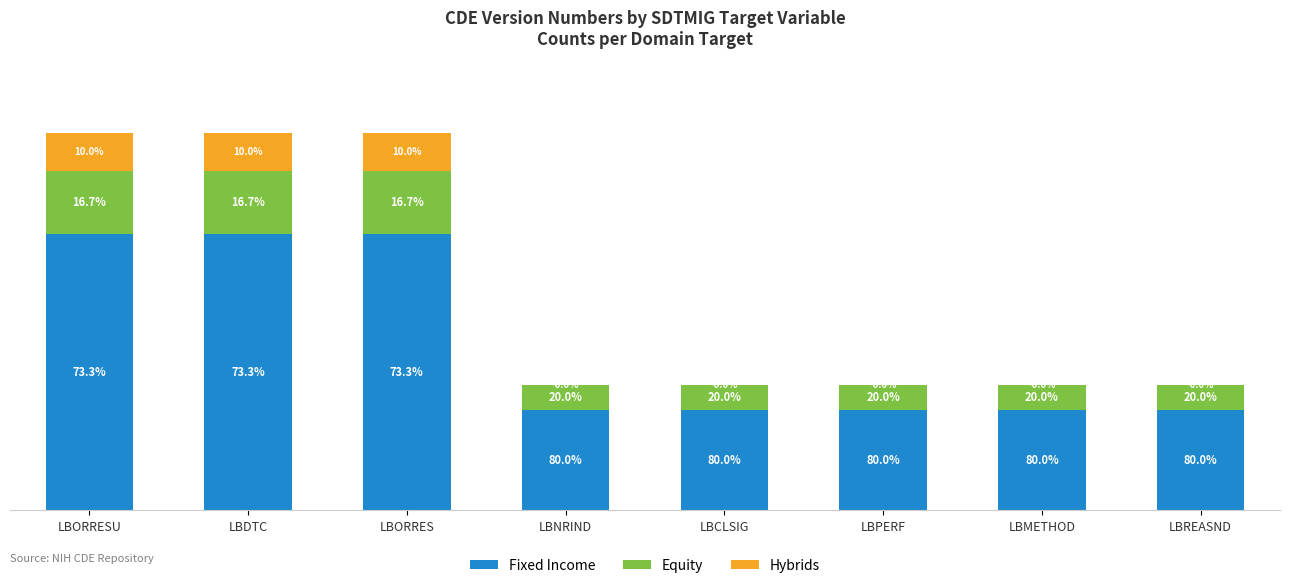

The value of Equity at LBDTC is 0.5. True or false?

True